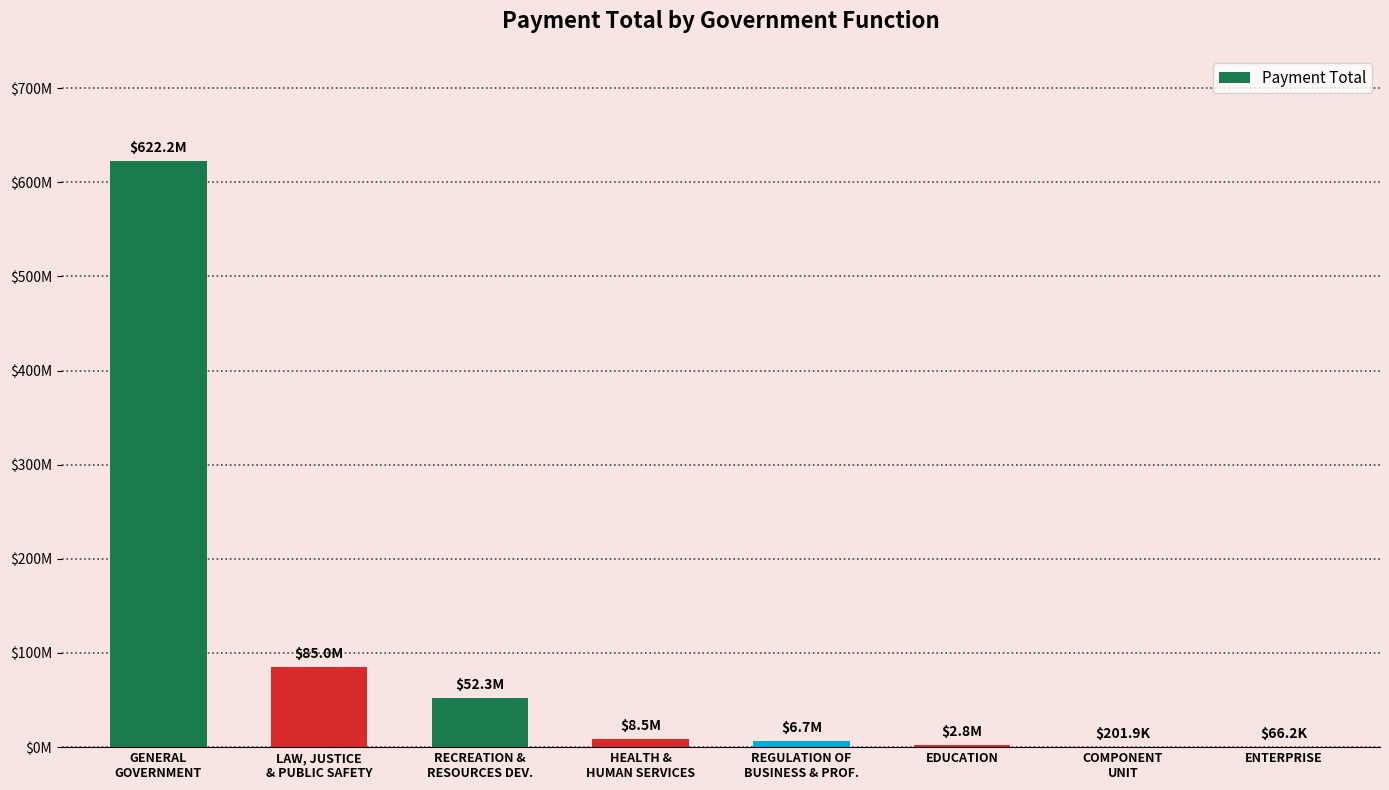

What is the value of the 6th bar from the left?

2796269.2